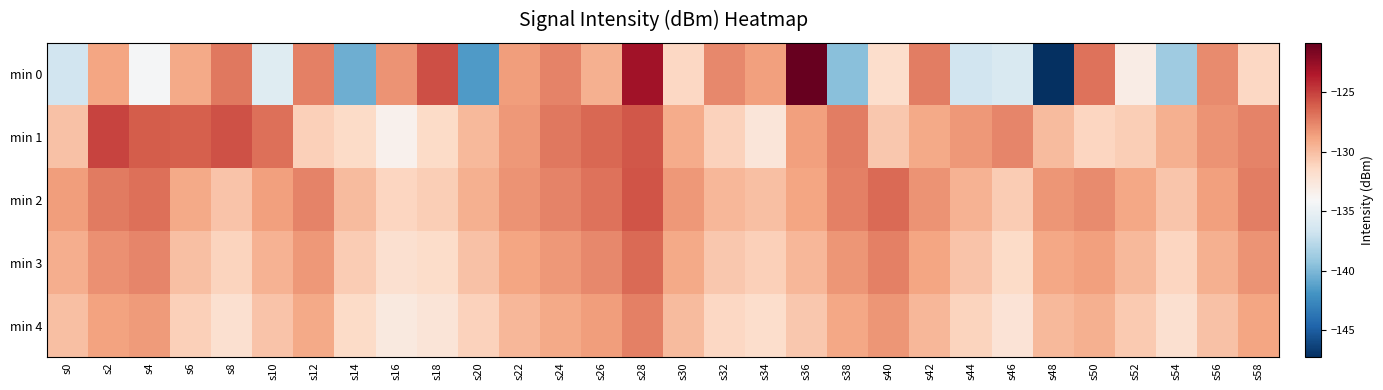

How many categories are shown in the chart?

30